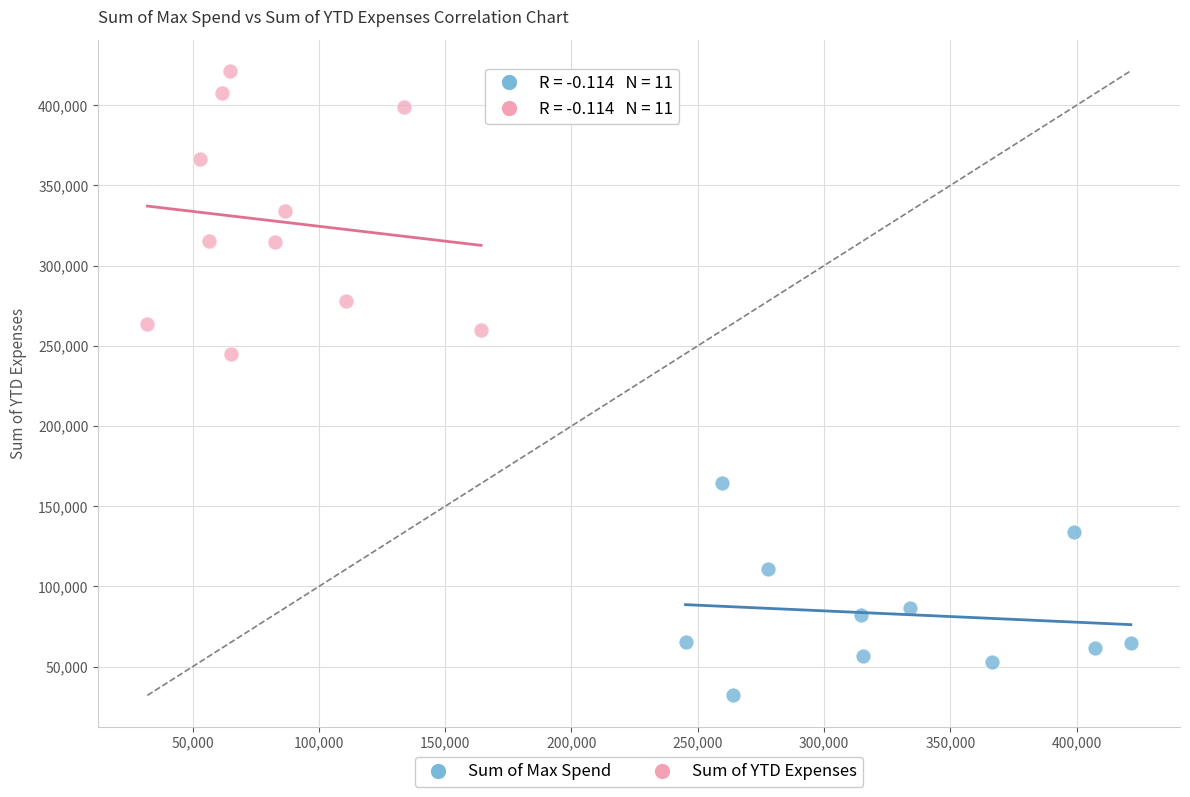

What are all the series names shown in the legend?

Sum of Max Spend, Sum of YTD Expenses